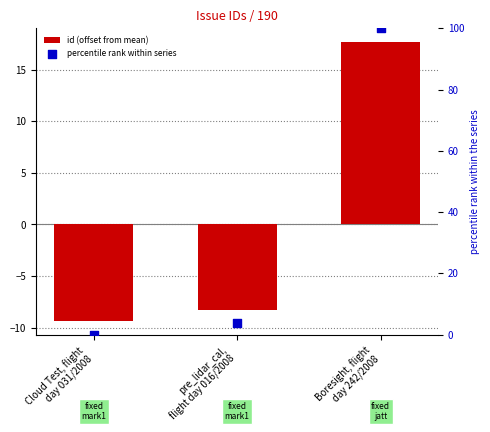

Which series has the largest total across all categories?

percentile rank within series